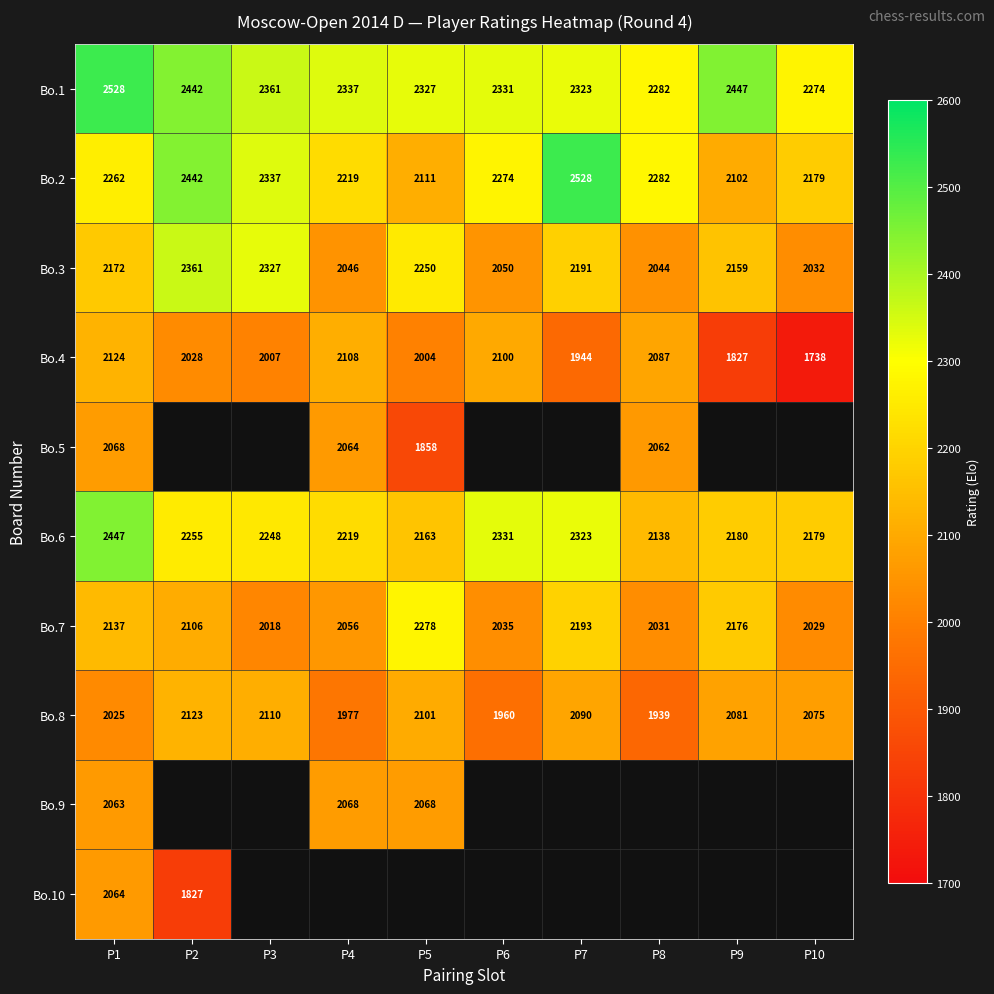

How many values in the Bo.4 series are below 2028?

5